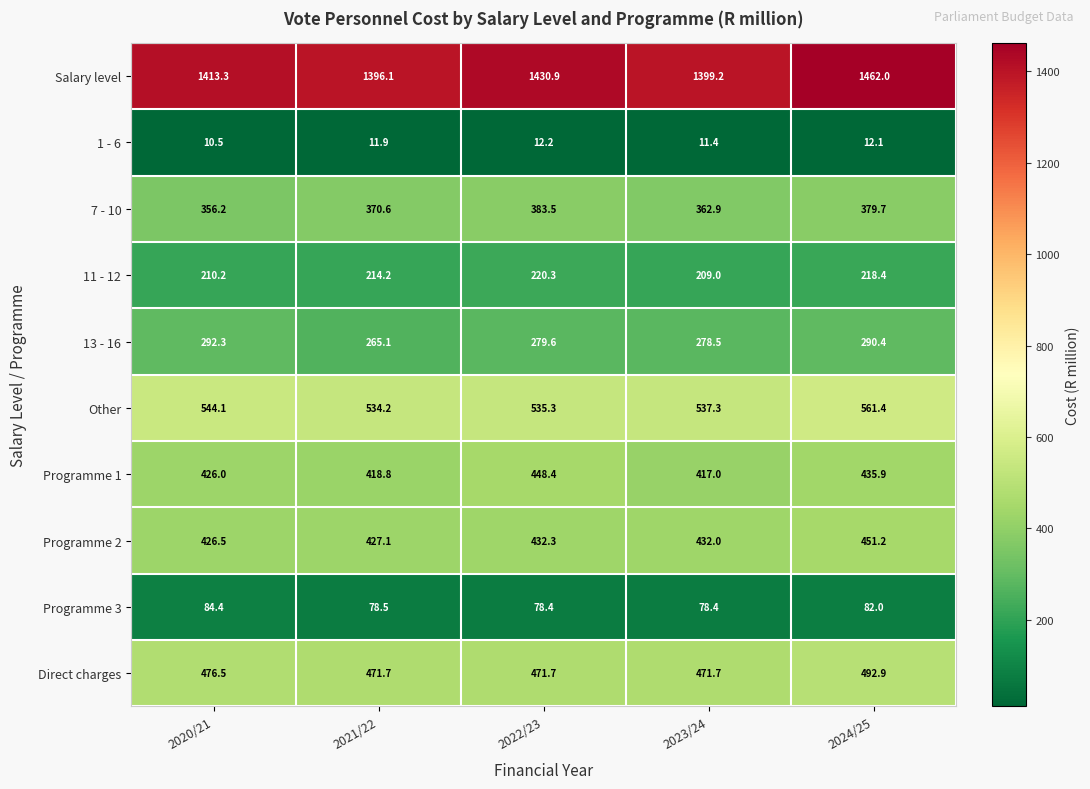

At how many categories does at least one series exceed 1031?

5